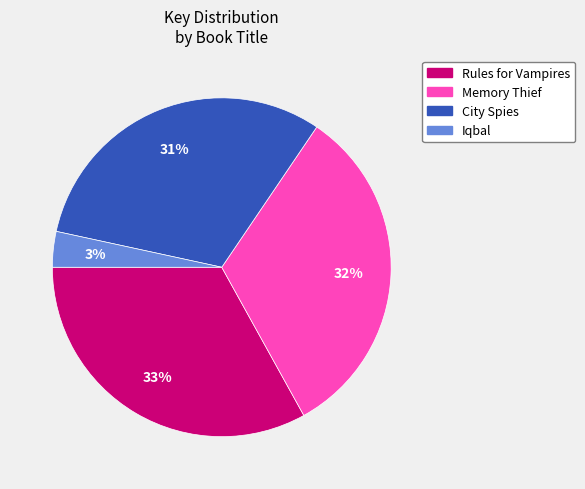

How many slices are in this pie chart?

4